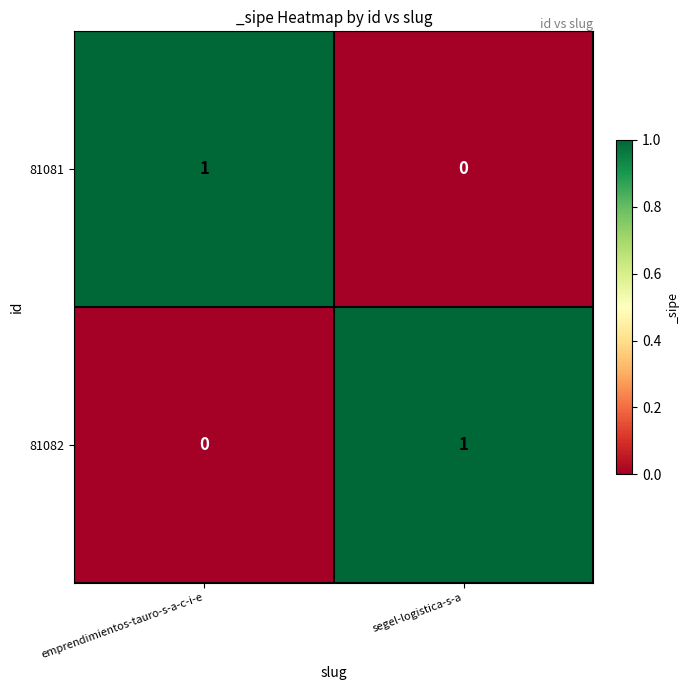

Is it true that 81081 equals 1 at emprendimientos-tauro-s-a-c-i-e?

True